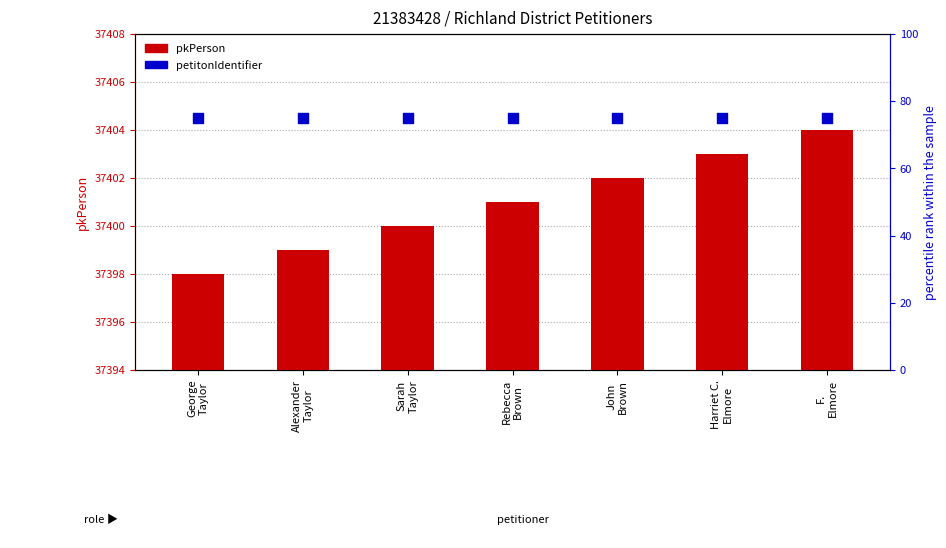

At which category is the sum across all series the highest?

F.
Elmore